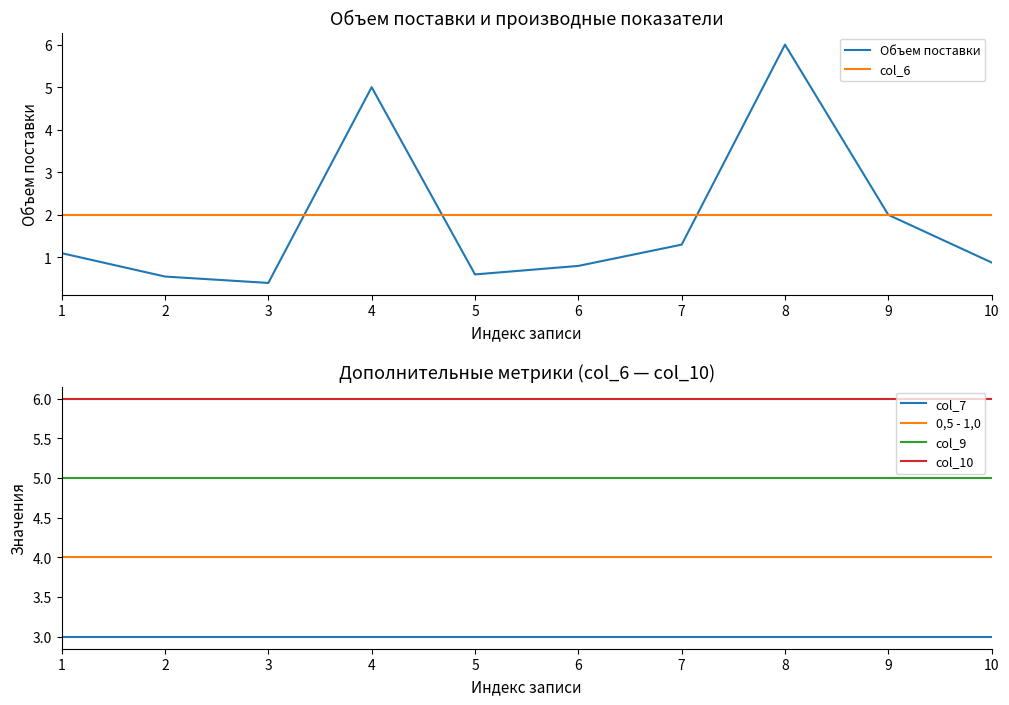

True or false: 0,5 - 1,0 has a value of 2.0 at 5.

False